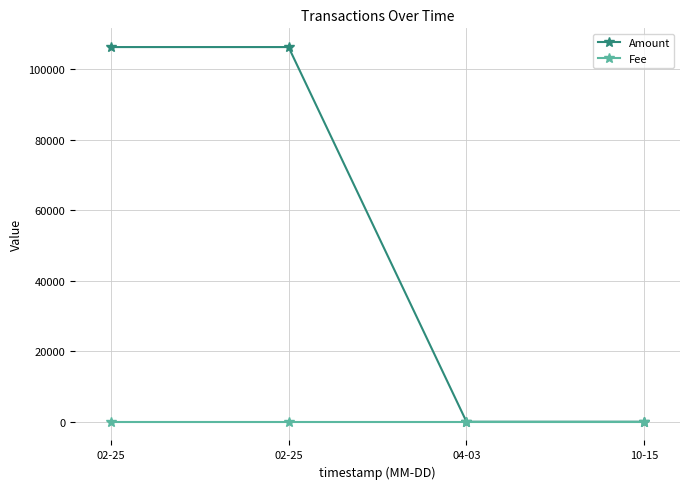

Between 02-25 and 04-03, which series saw the biggest shift?

Amount